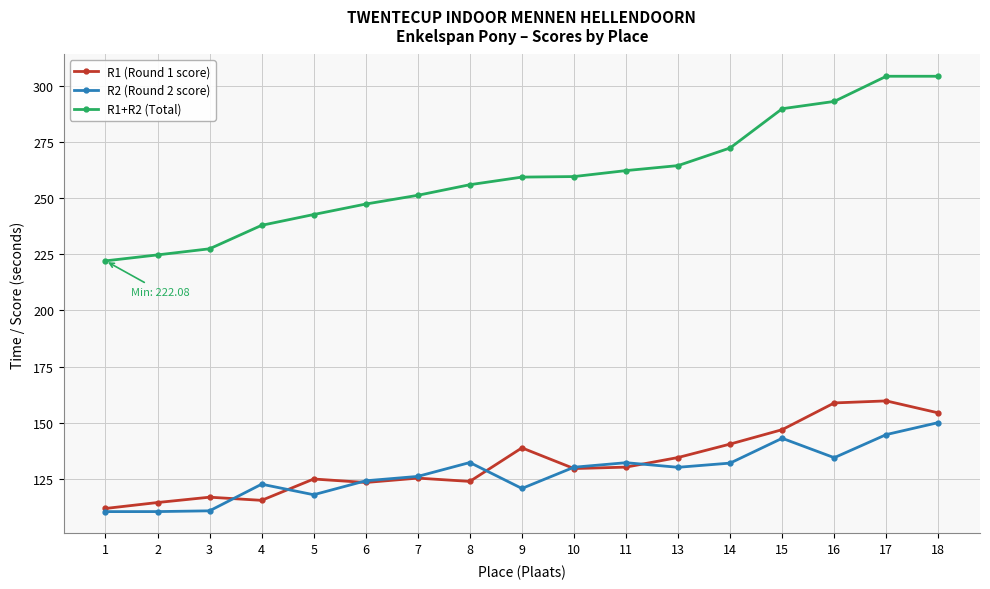

Which series has the widest spread of values?

R1+R2 (Total)